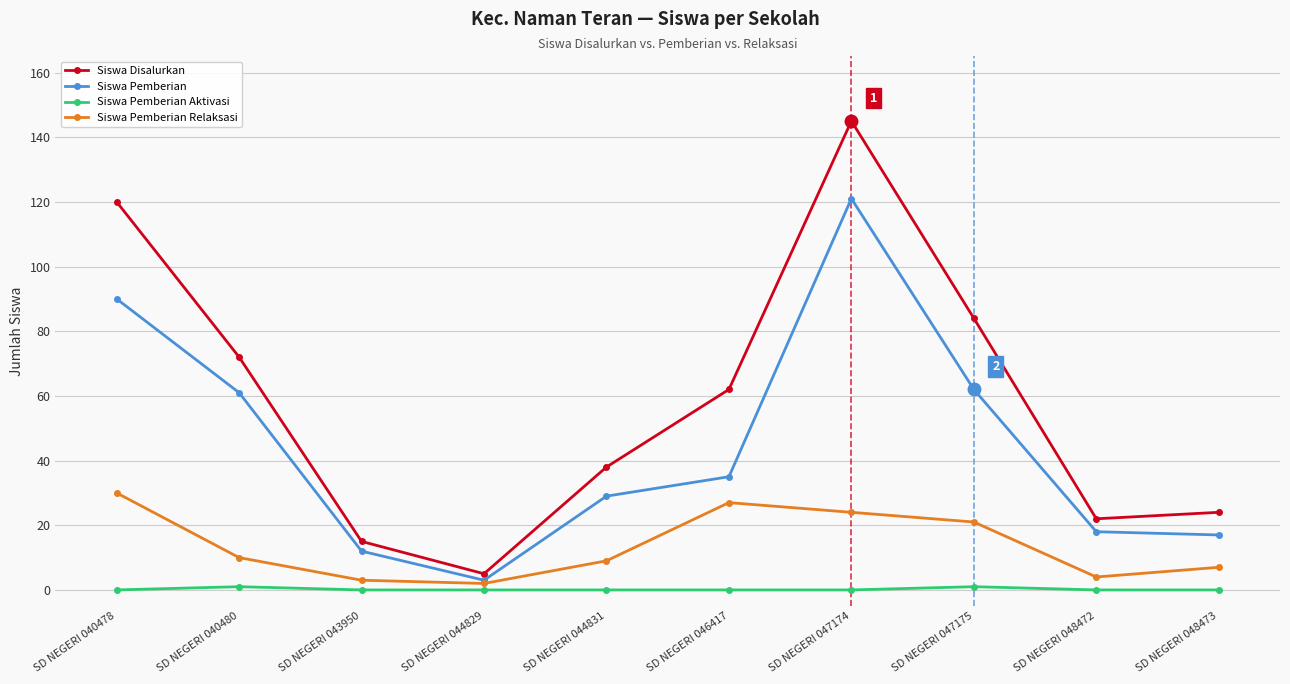

Reading left to right, transcribe all the data shown in this chart.

Siswa Disalurkan: SD NEGERI 040478=120	SD NEGERI 040480=72	SD NEGERI 043950=15	SD NEGERI 044829=5	SD NEGERI 044831=38	SD NEGERI 046417=62	SD NEGERI 047174=145	SD NEGERI 047175=84	SD NEGERI 048472=22	SD NEGERI 048473=24
Siswa Pemberian: SD NEGERI 040478=90	SD NEGERI 040480=61	SD NEGERI 043950=12	SD NEGERI 044829=3	SD NEGERI 044831=29	SD NEGERI 046417=35	SD NEGERI 047174=121	SD NEGERI 047175=62	SD NEGERI 048472=18	SD NEGERI 048473=17
Siswa Pemberian Aktivasi: SD NEGERI 040478=0	SD NEGERI 040480=1	SD NEGERI 043950=0	SD NEGERI 044829=0	SD NEGERI 044831=0	SD NEGERI 046417=0	SD NEGERI 047174=0	SD NEGERI 047175=1	SD NEGERI 048472=0	SD NEGERI 048473=0
Siswa Pemberian Relaksasi: SD NEGERI 040478=30	SD NEGERI 040480=10	SD NEGERI 043950=3	SD NEGERI 044829=2	SD NEGERI 044831=9	SD NEGERI 046417=27	SD NEGERI 047174=24	SD NEGERI 047175=21	SD NEGERI 048472=4	SD NEGERI 048473=7